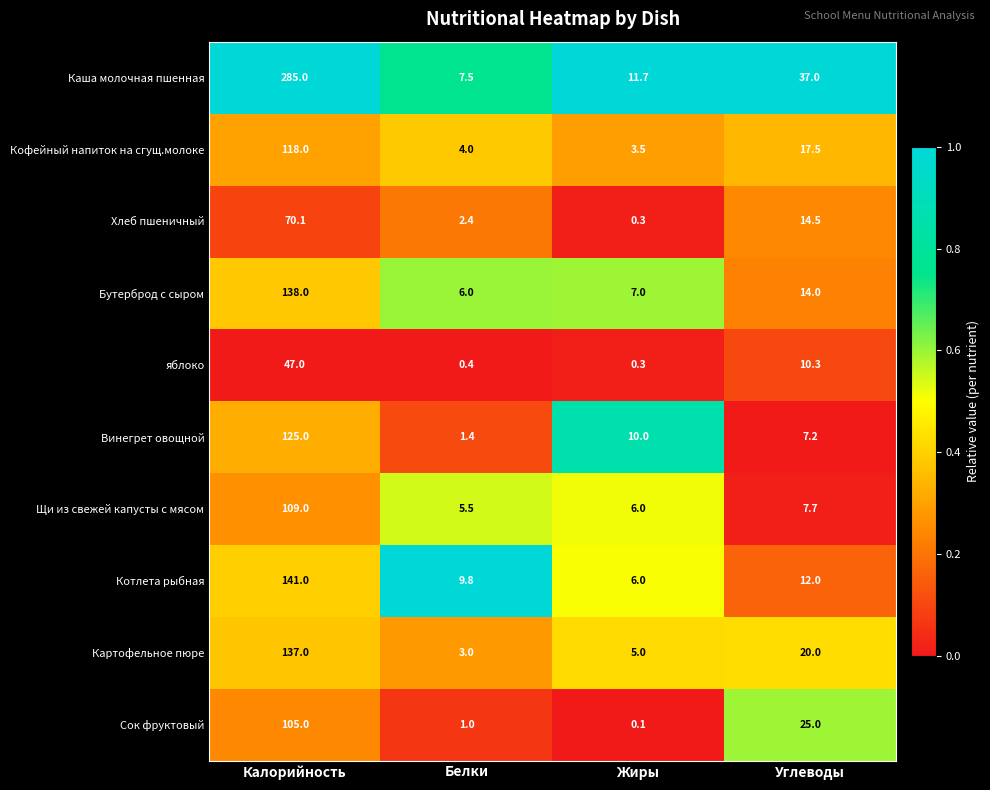

What is the sum of all Картофельное пюре values?

165.0